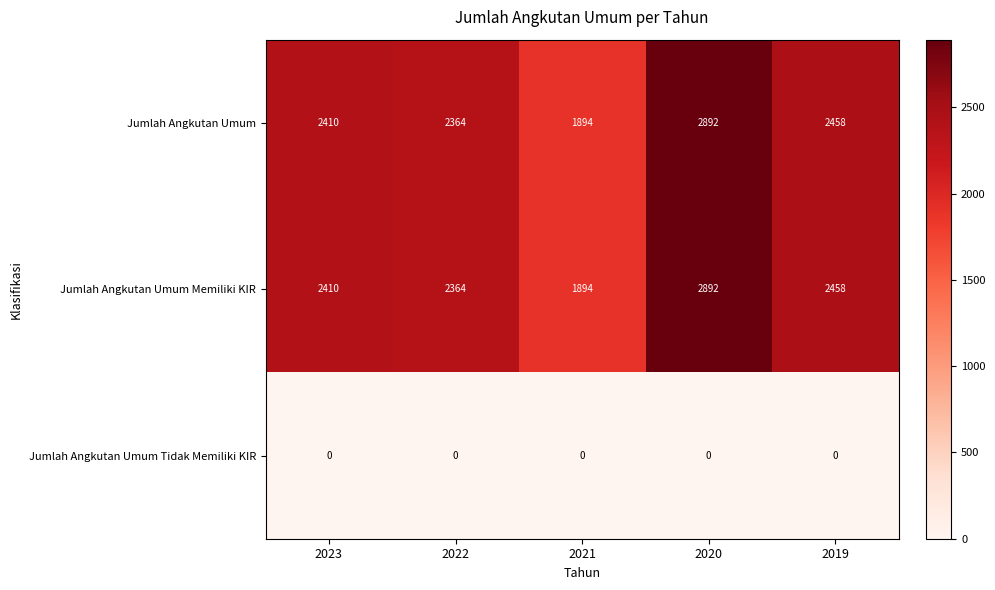

What is the maximum value shown in the chart?

2892